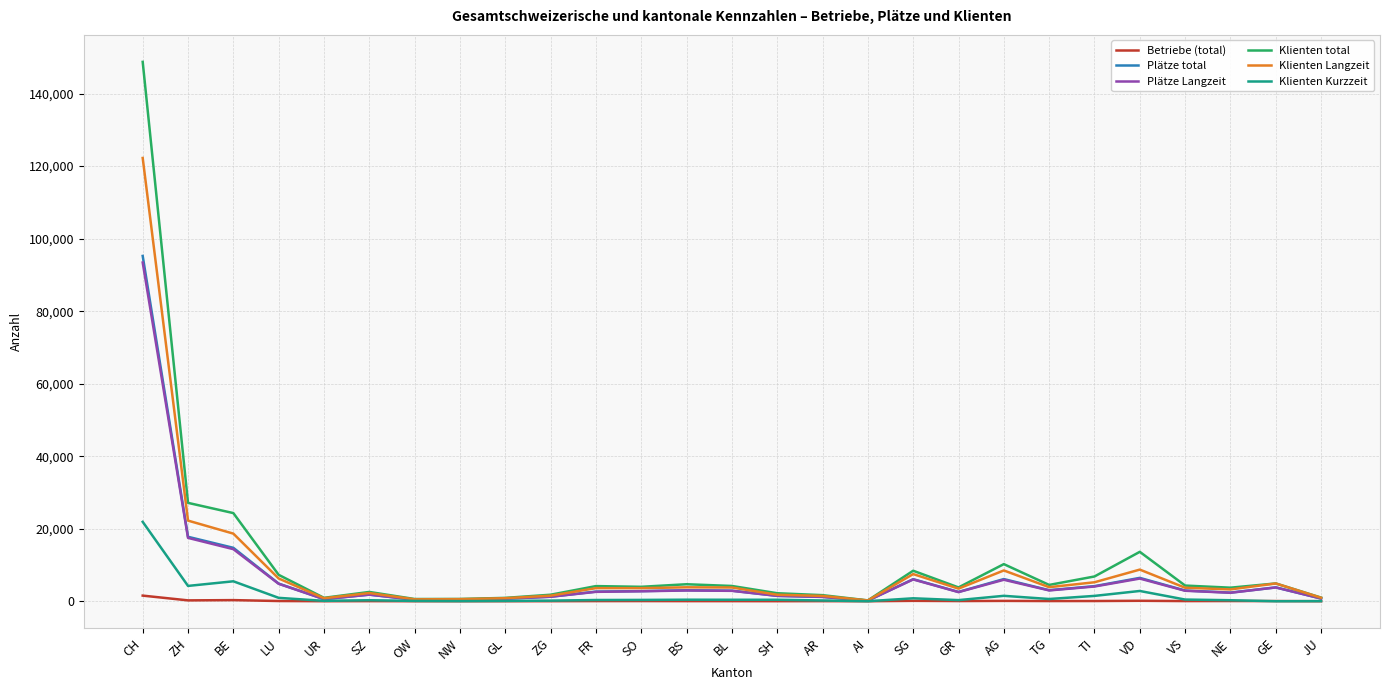

Where is the first local minimum for Klienten Langzeit?

UR